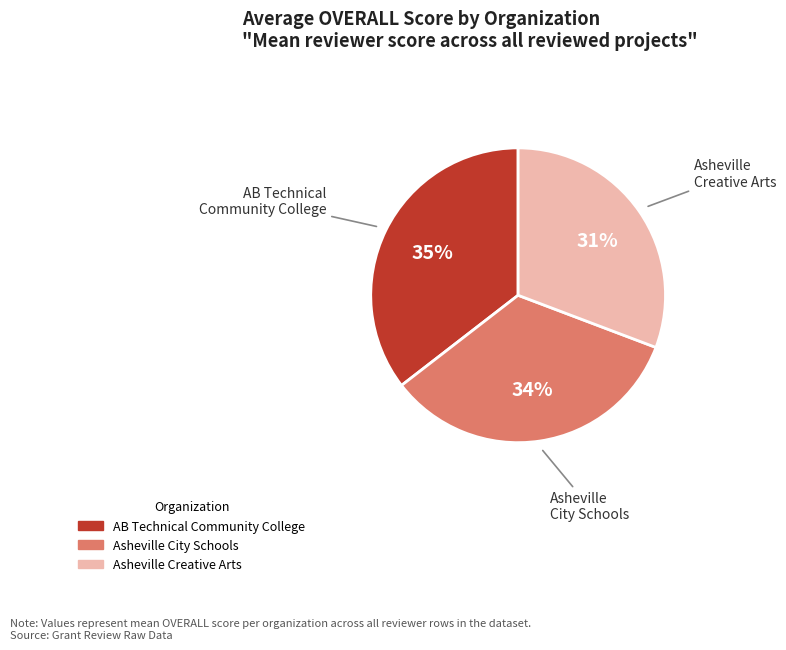

Is there a majority slice in this chart?

No